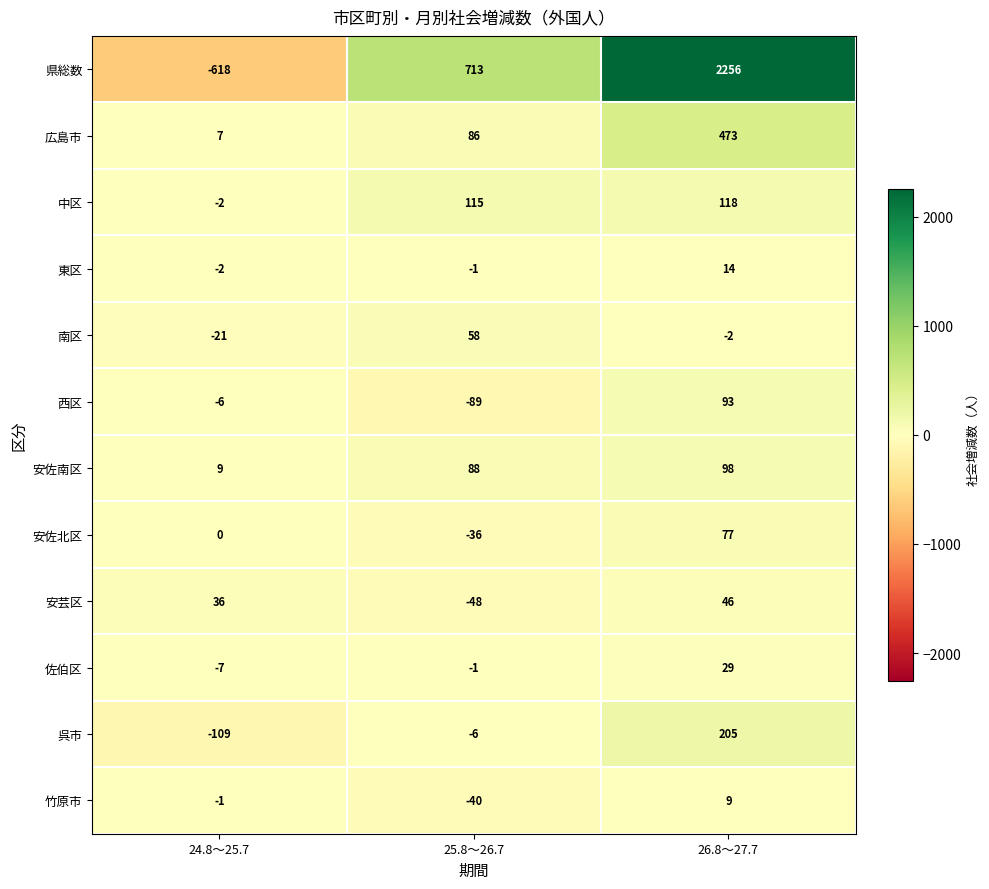

Which series has the widest spread of values?

県総数